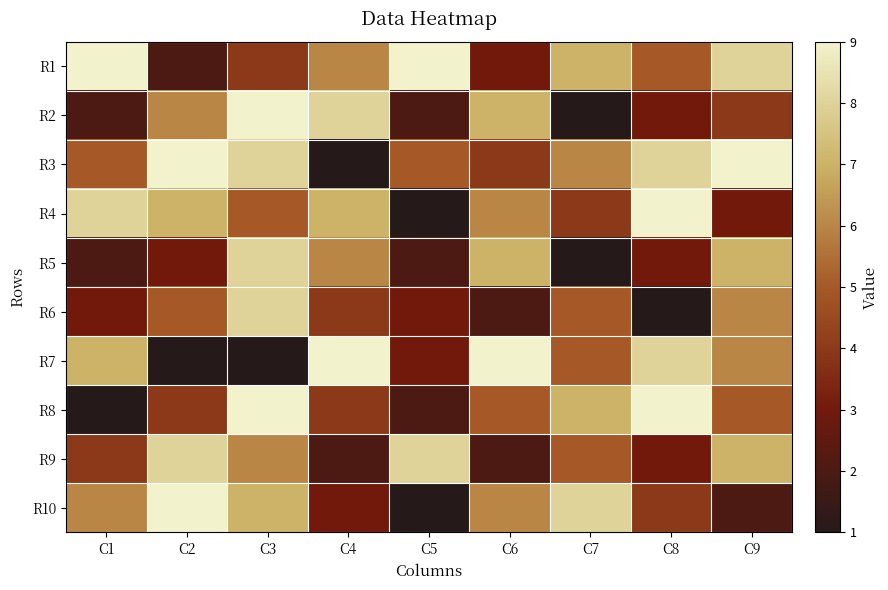

Which has a higher value, C1 or C3?

C1